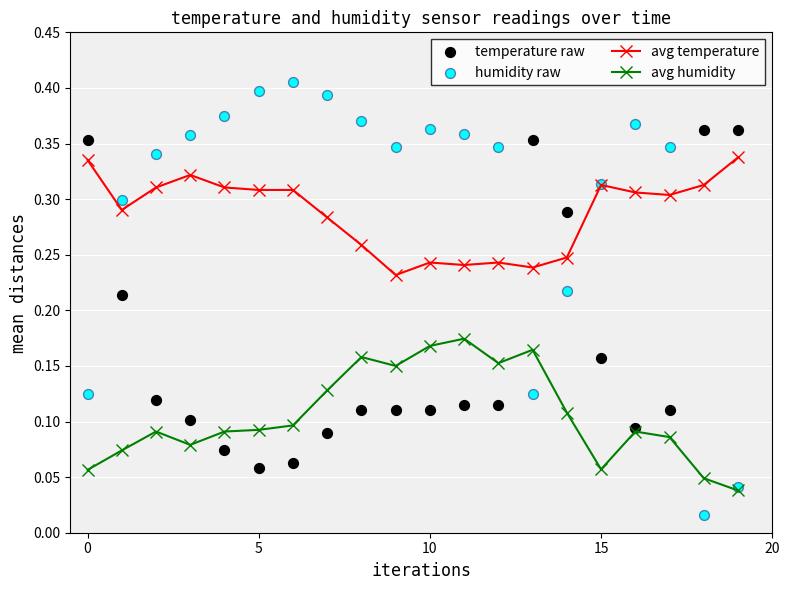

What are all the series names shown in the legend?

avg temperature, avg humidity, temperature raw, humidity raw